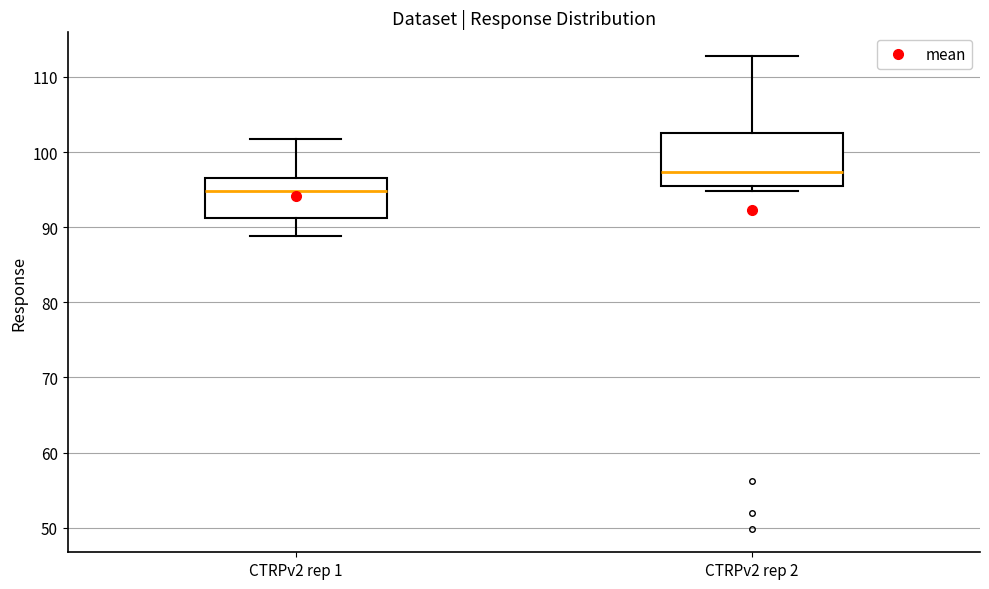

Which box is the tallest, from its lower edge to its upper edge?

CTRPv2 rep 2